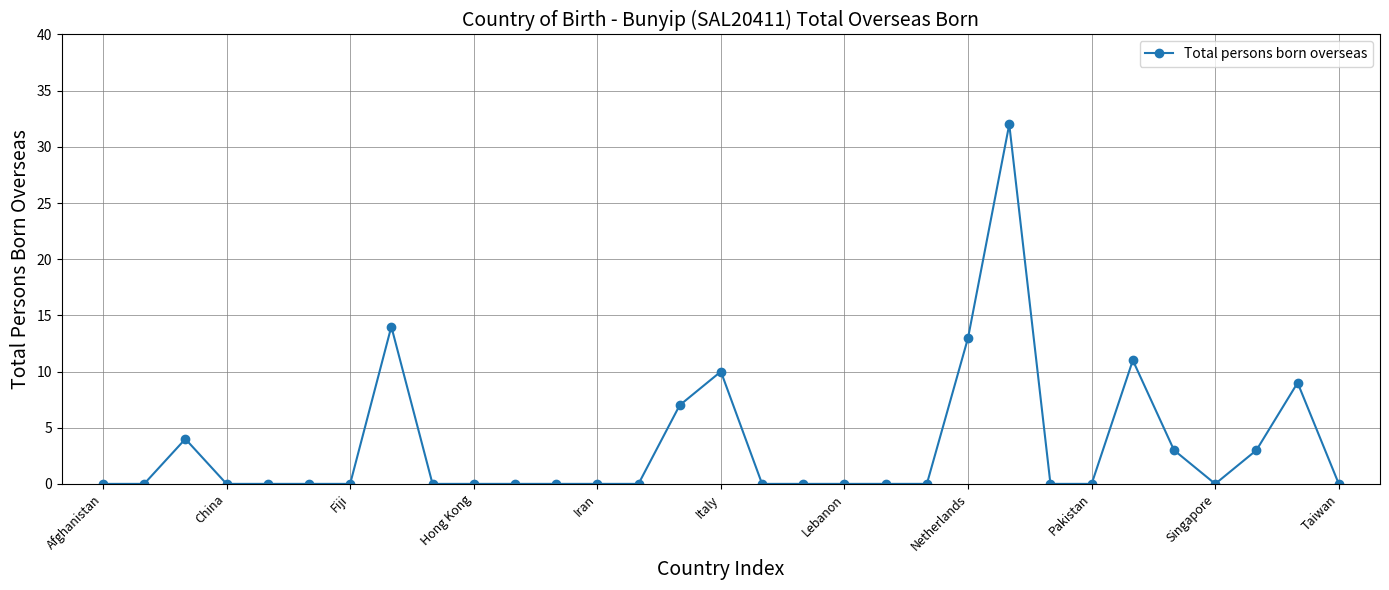

True or false: there are more than 0 points higher than both neighbors.

True